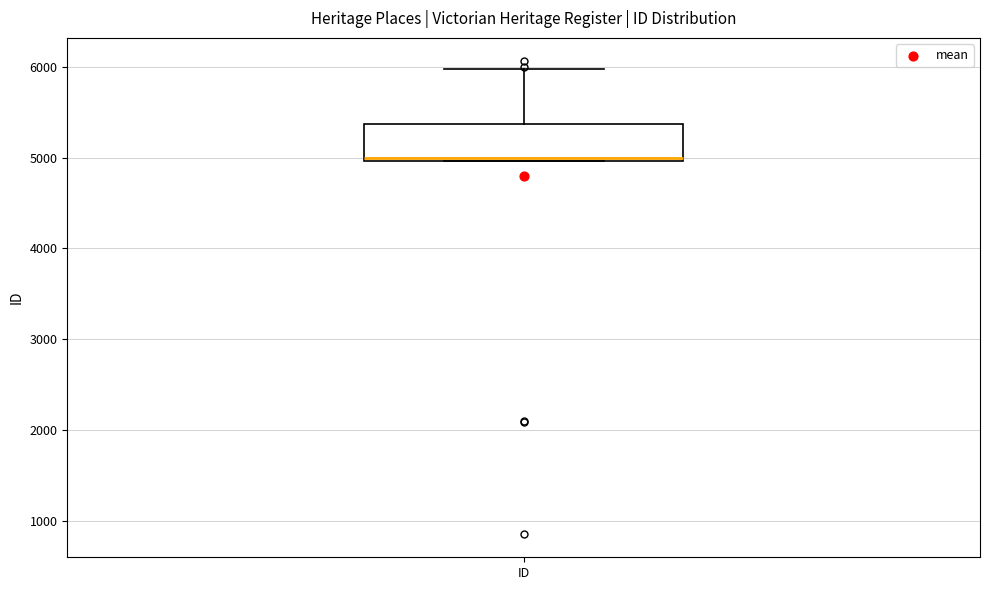

Read this box plot against the y-axis: the position of the median line, the range covered by the box, and the ends of both whiskers. The values are not printed on the chart, so give them approximately, as read against the axis.

median 5000, box 5000 to 5400, whiskers 5000 to 6000